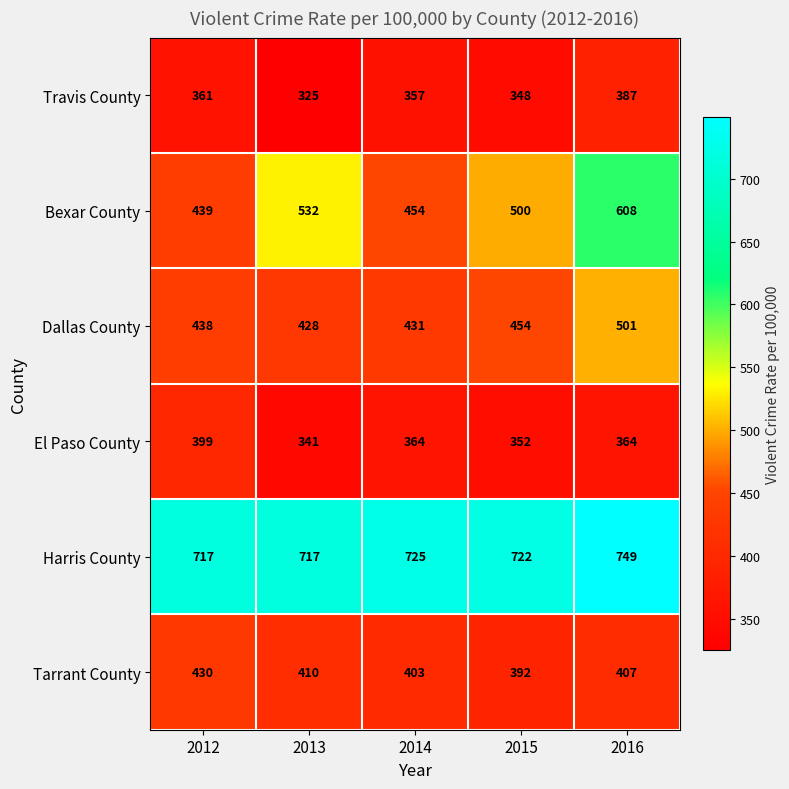

Where is Tarrant County nearest to the value 411?

2013